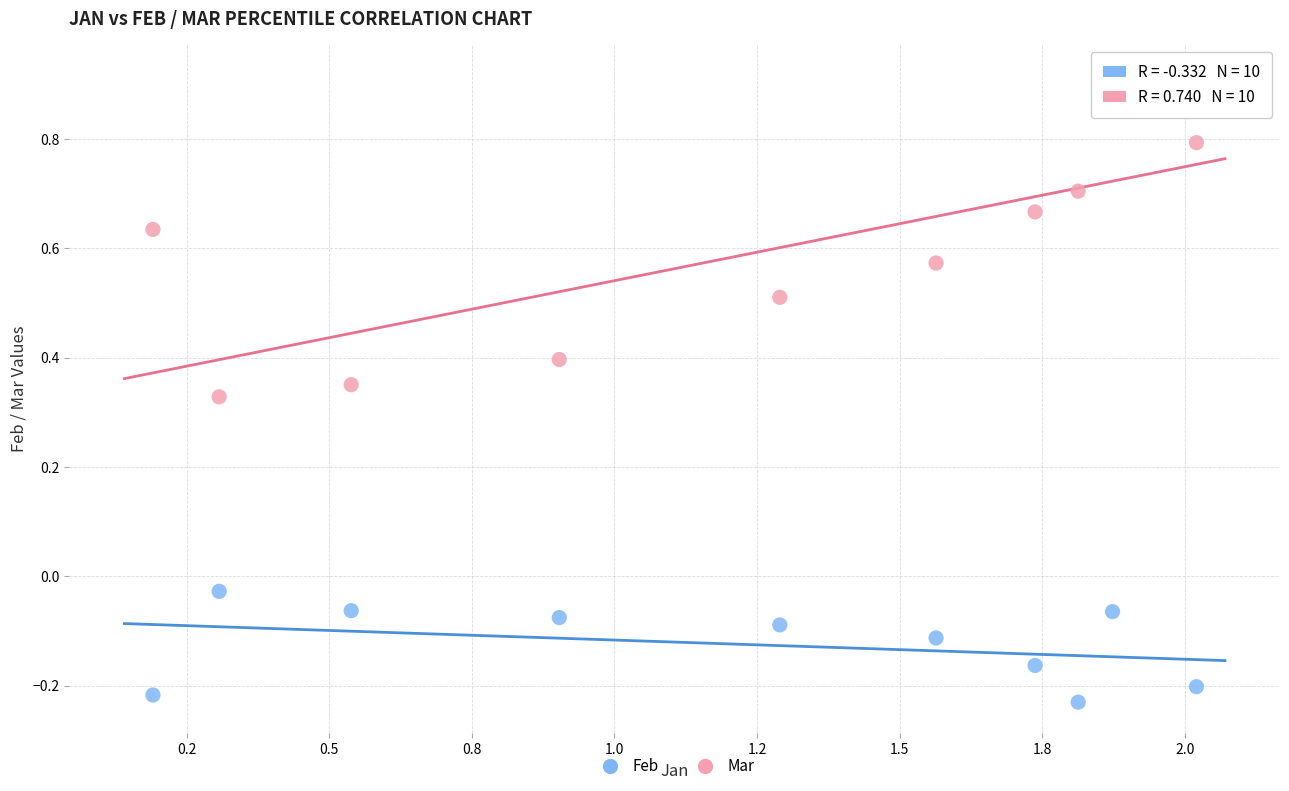

Which series has the widest spread of Y values?

Mar